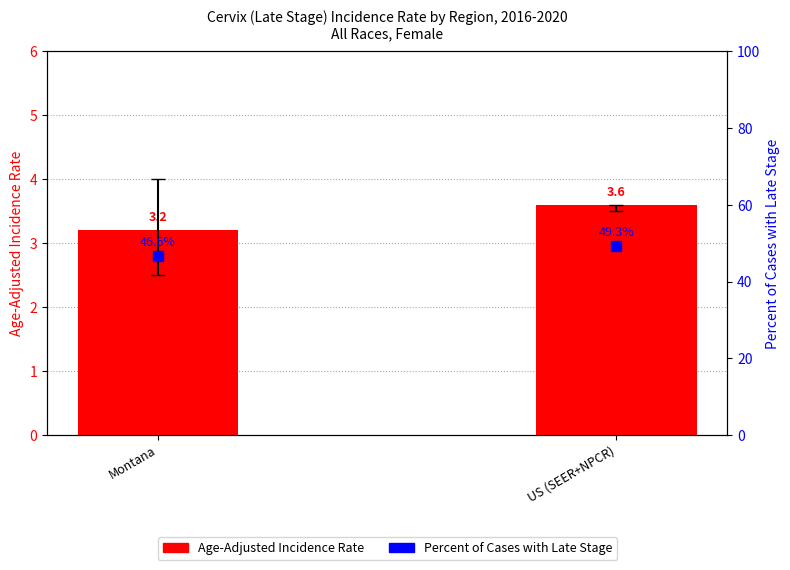

What is the total value across all series at Montana?

49.8